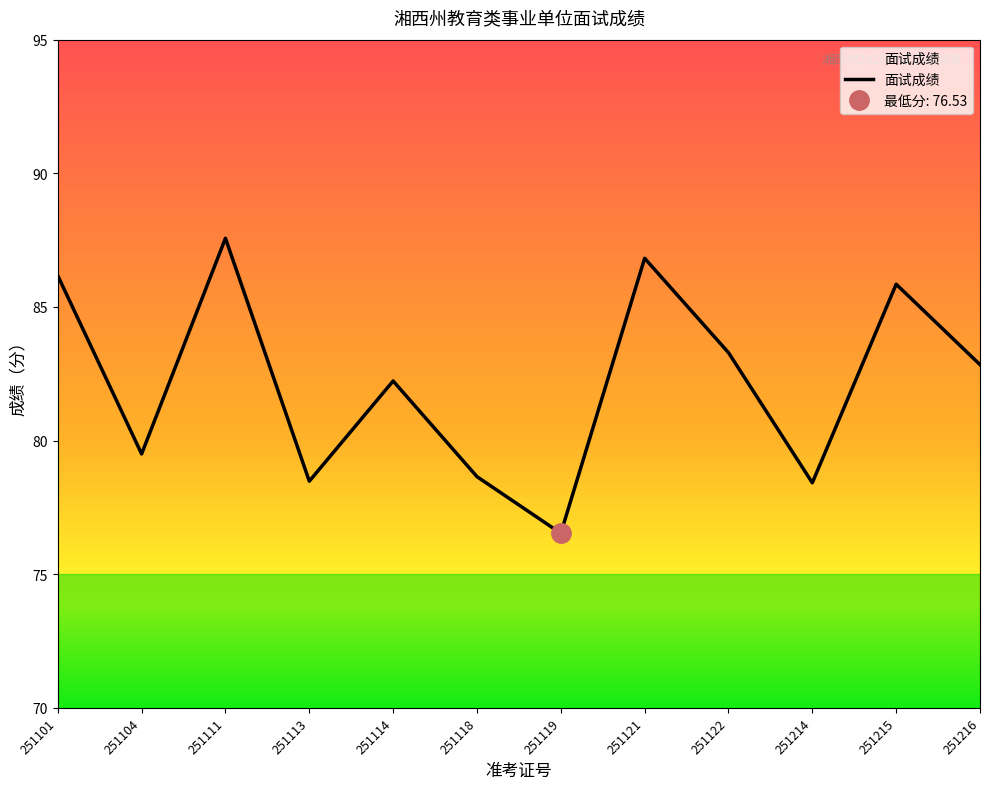

What value does the data have at 251114?

82.2